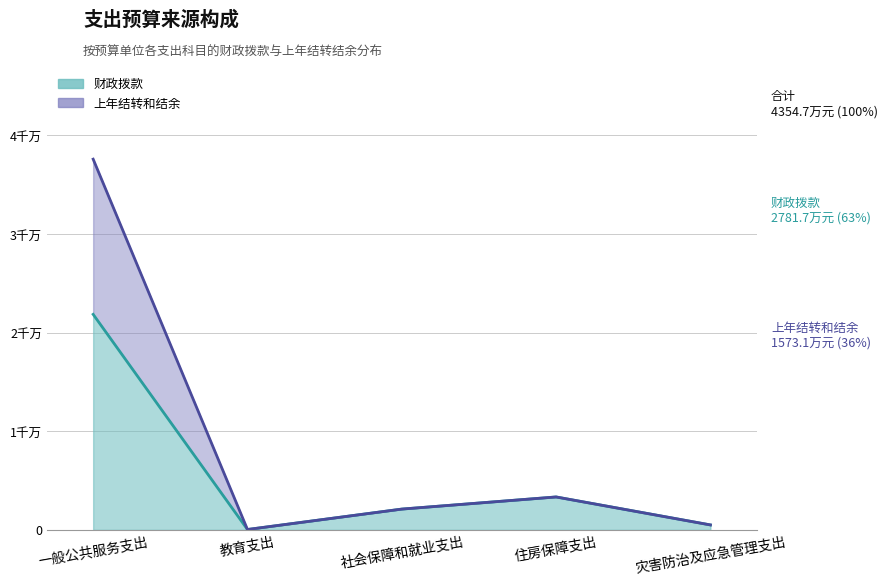

How many interior local valleys does the 上年结转和结余 series have?

1